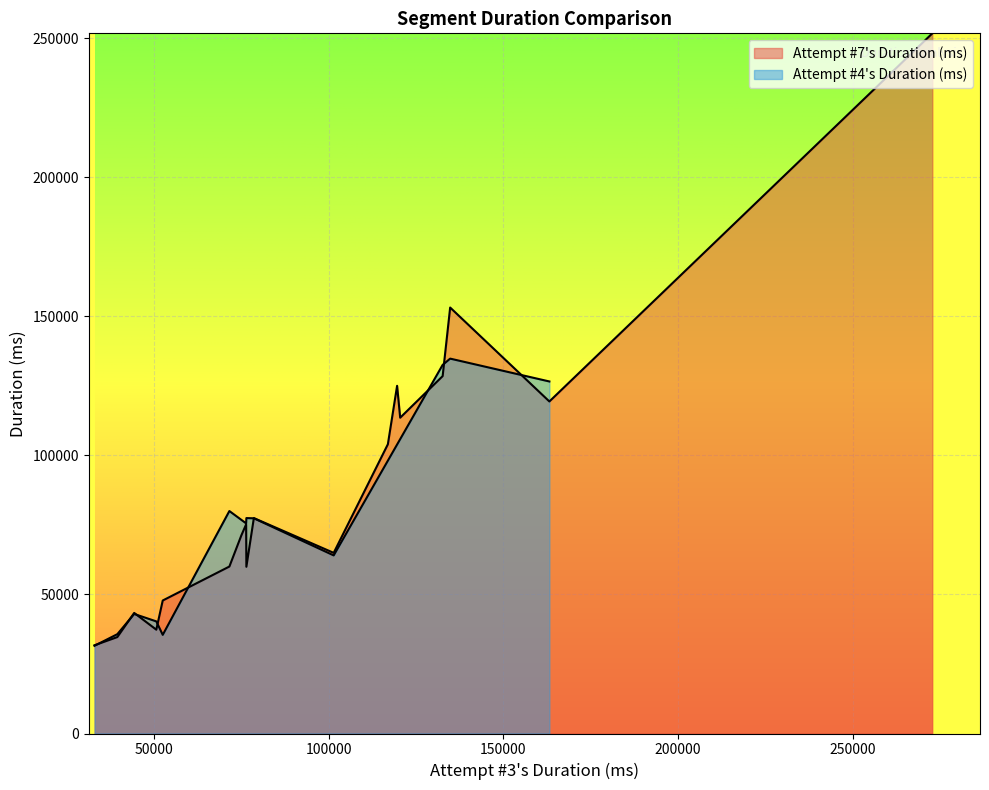

What is the label of the 13th point from the right?

5